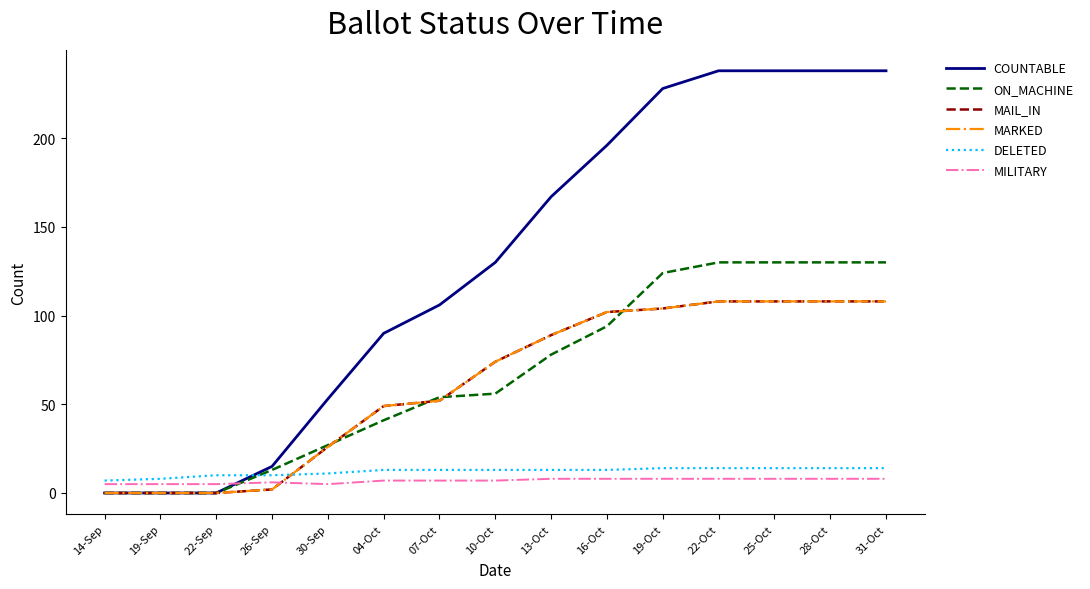

Rank the series at 19-Oct from highest to lowest value.

COUNTABLE, ON_MACHINE, MAIL_IN, MARKED, DELETED, MILITARY